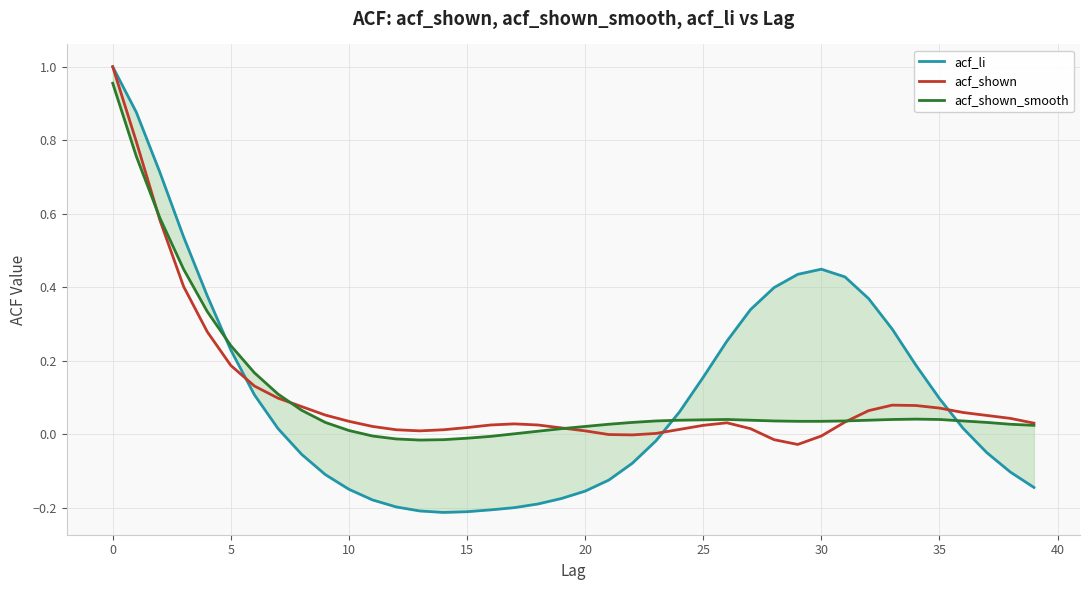

Which has a higher value, 40 or −5?

−5